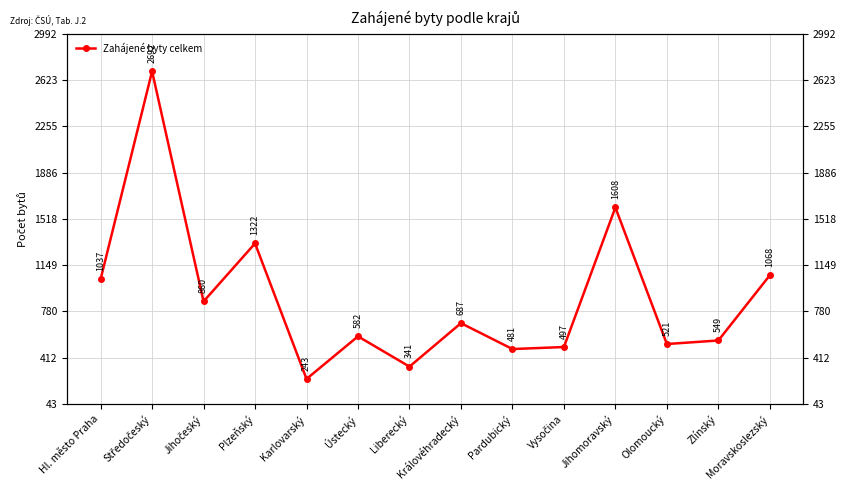

What is the difference between the maximum and minimum values?

2449